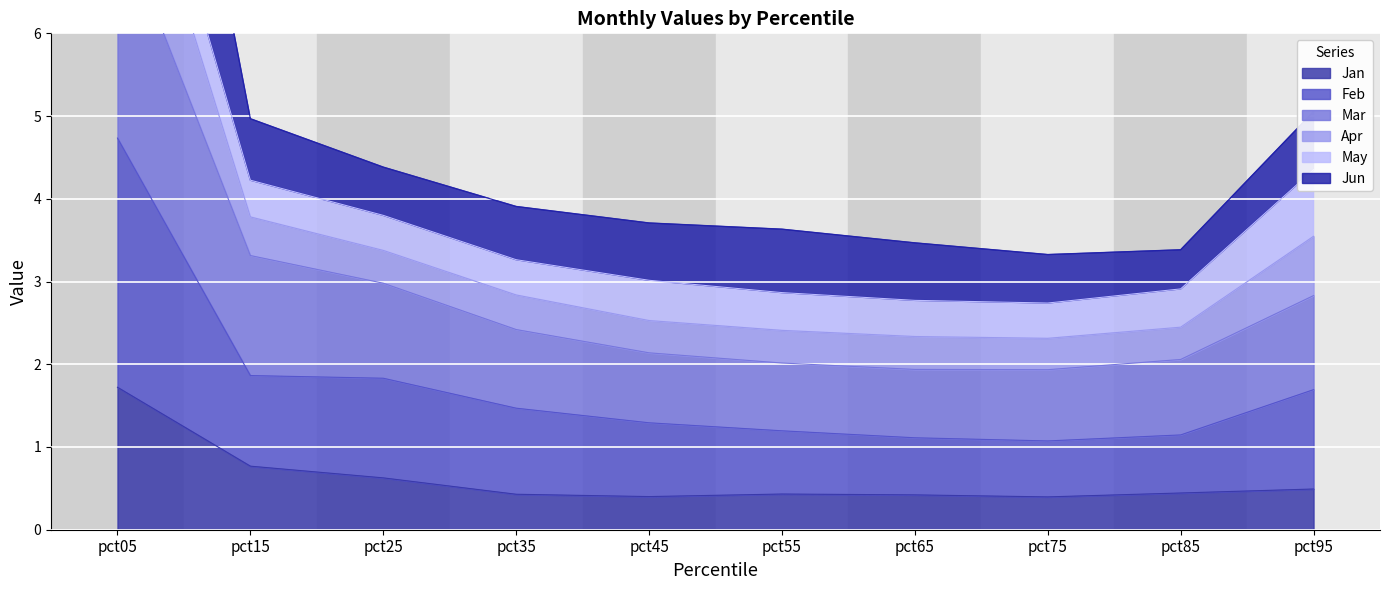

Between pct65 and pct55, which is larger?

pct55